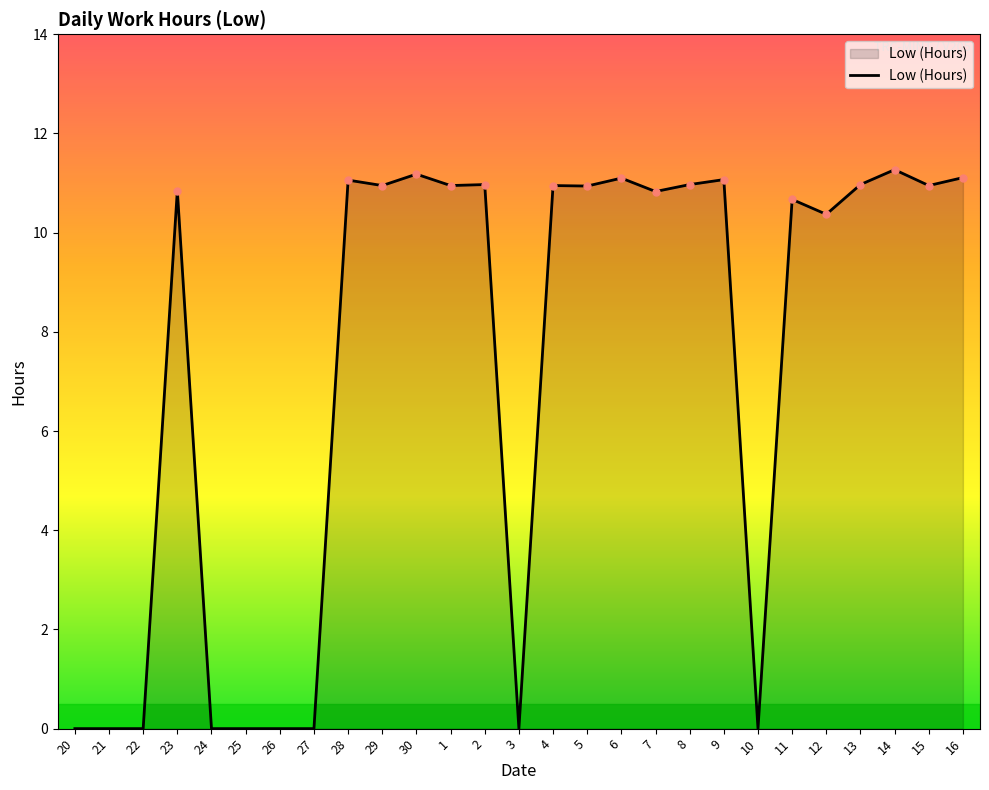

What is the difference between the second highest and second lowest values?

11.2